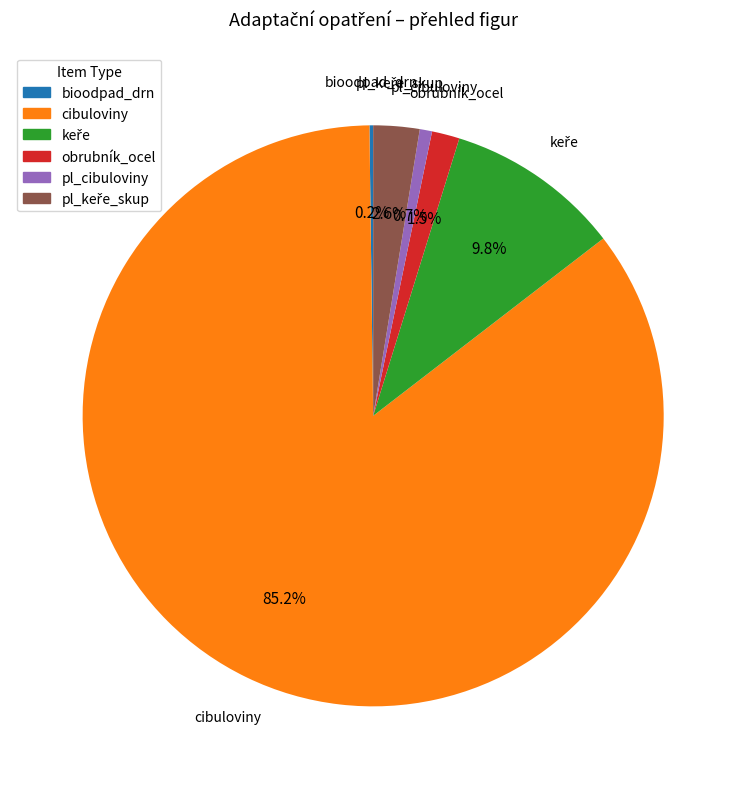

Is there any slice that represents more than half of the pie?

Yes